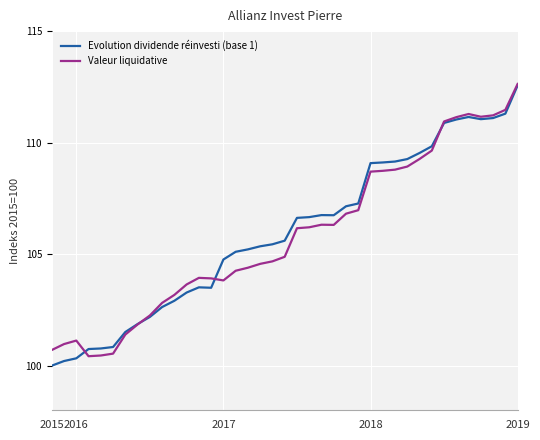

The value of Evolution dividende réinvesti (base 1) at 16 is 105.2. True or false?

True